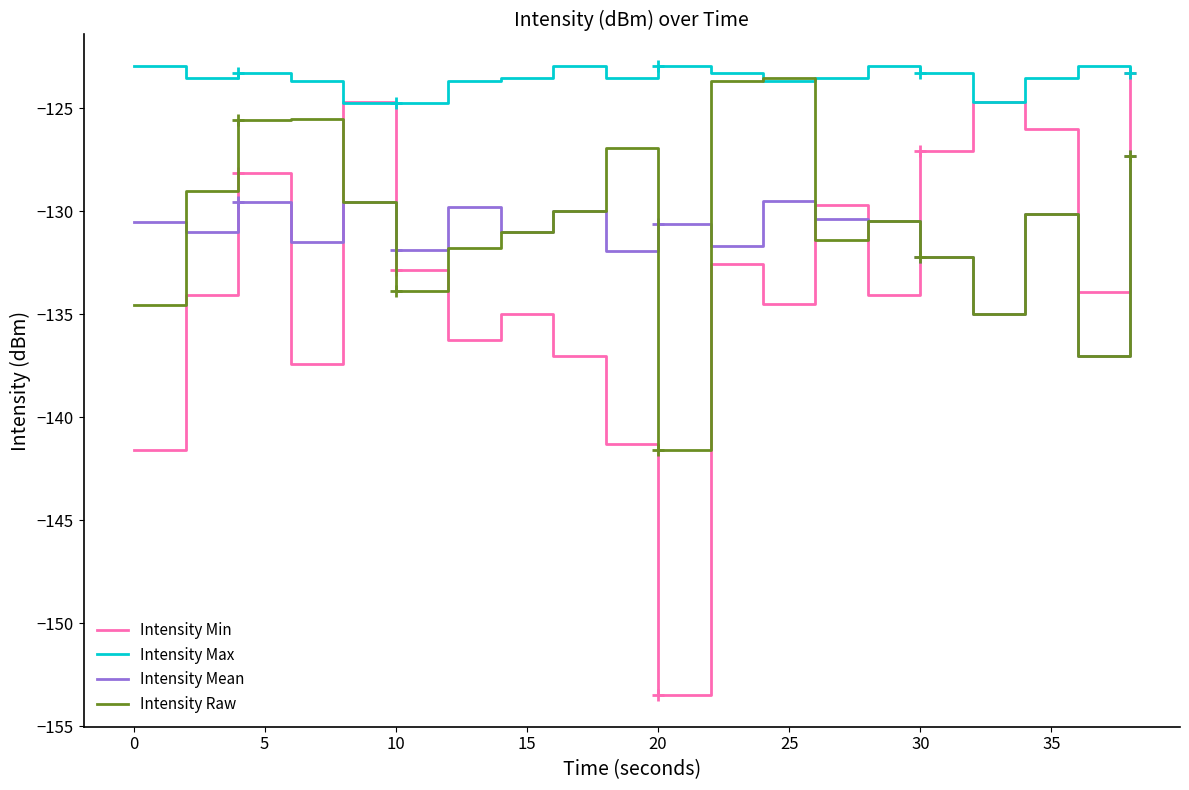

What are all the series names shown in the legend?

Intensity Min, Intensity Max, Intensity Mean, Intensity Raw